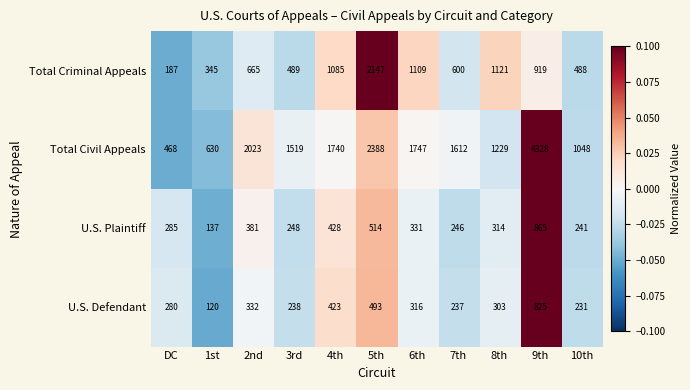

At 4th, list the series in order from smallest to largest.

U.S. Defendant, U.S. Plaintiff, Total Criminal Appeals, Total Civil Appeals